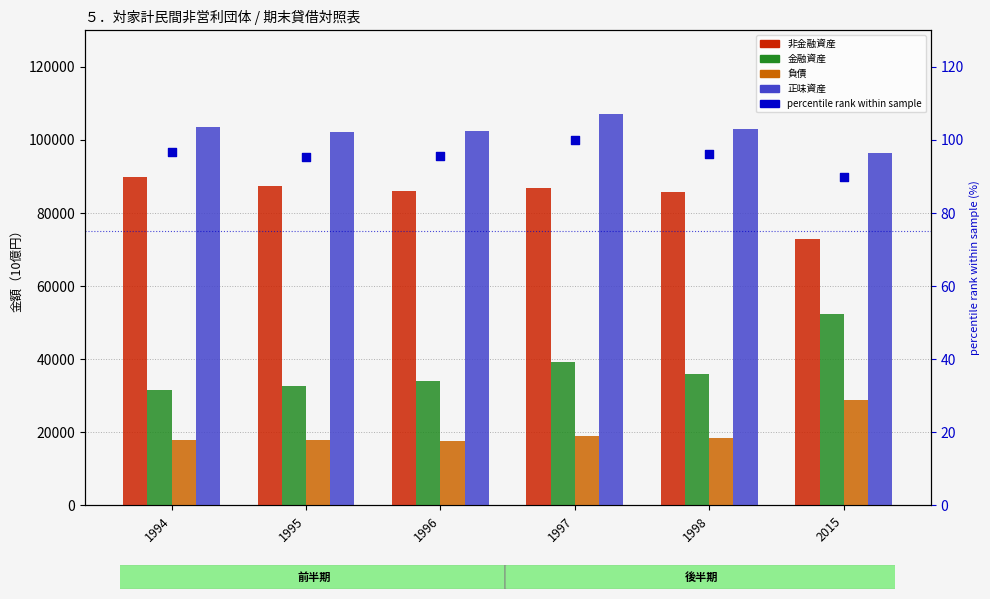

Which series reaches the maximum Y coordinate?

正味資産